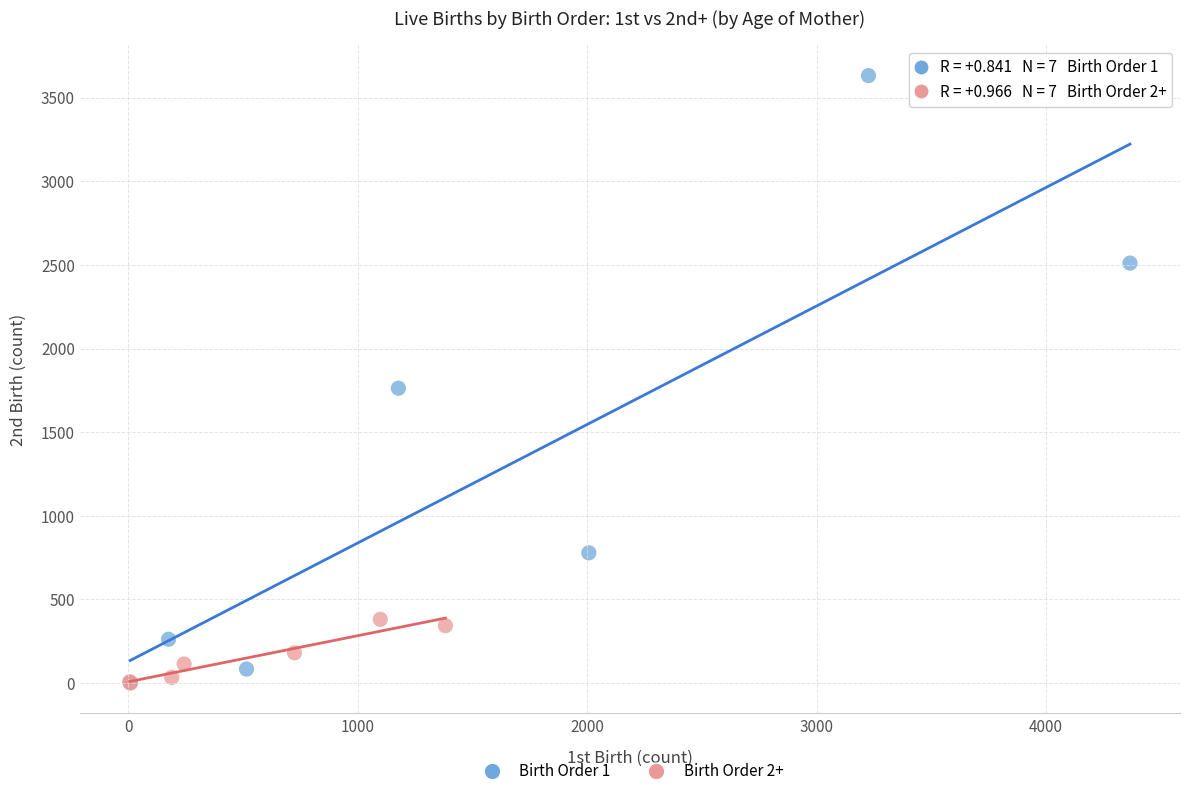

Which series contains the highest Y value?

Birth Order 1